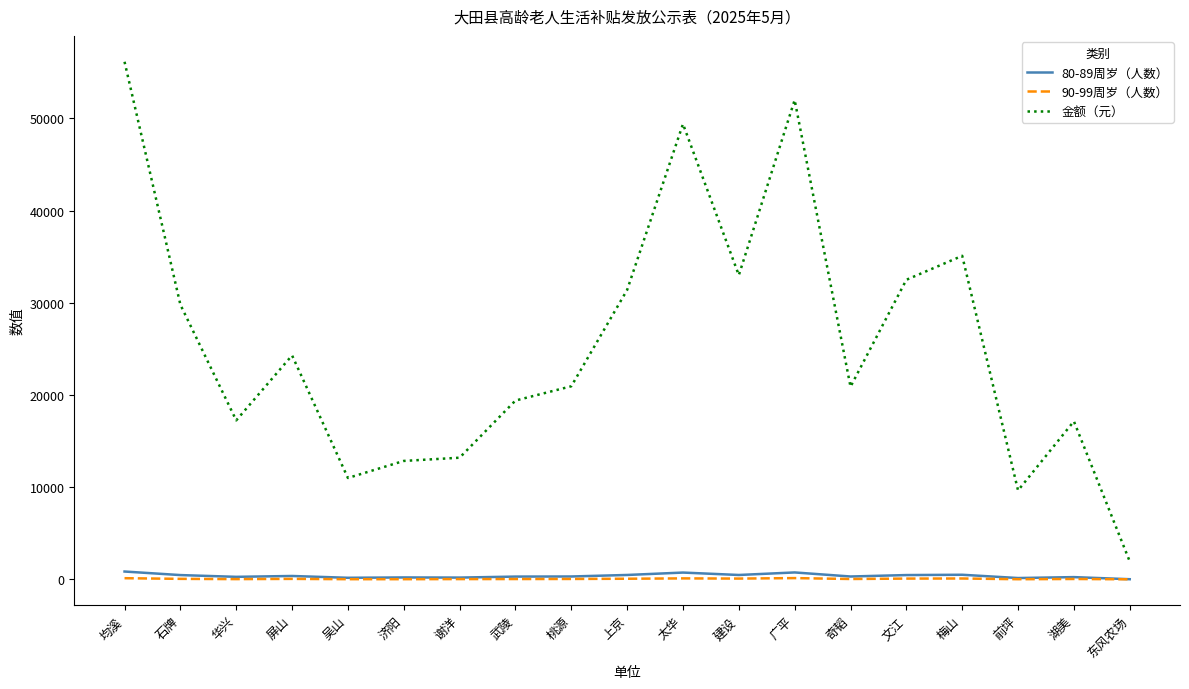

What is the lowest value of the 90-99周岁（人数） series?

10